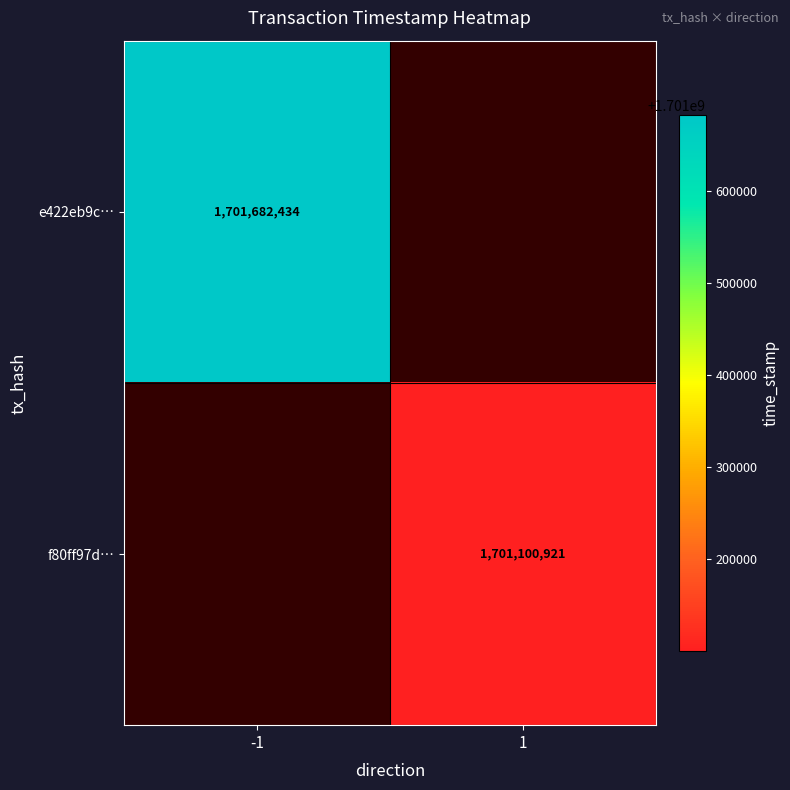

How many series are shown in this chart?

2